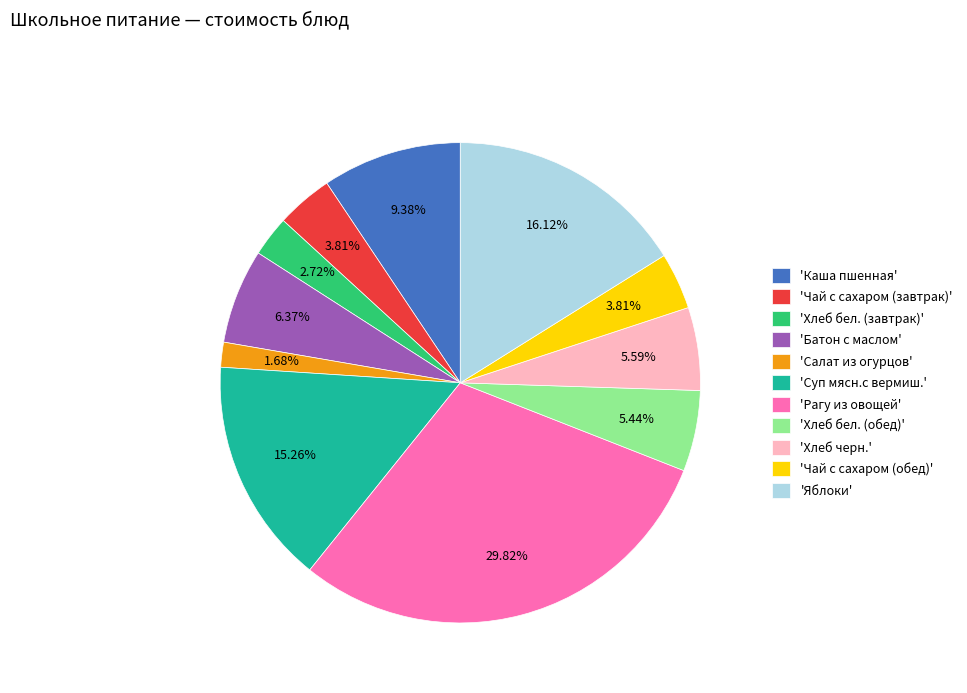

Between 'Суп мясн.с вермиш.' and 'Хлеб черн.', which is larger?

'Суп мясн.с вермиш.'